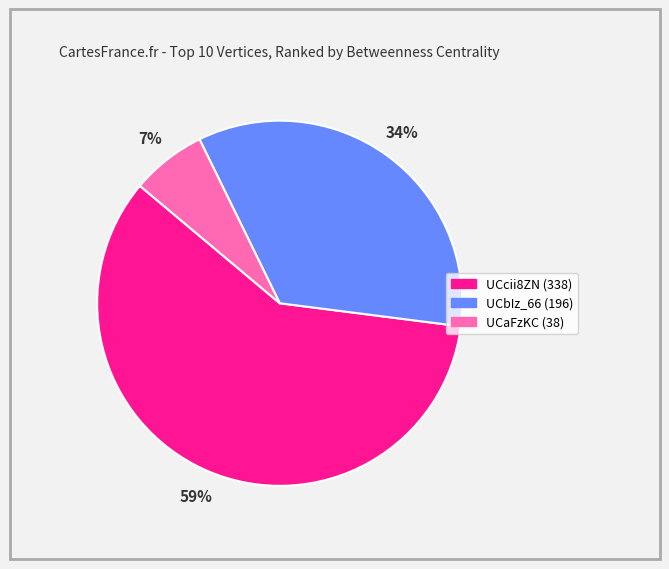

To the nearest percent, what is the difference between the largest and smallest slice percentages?

52%